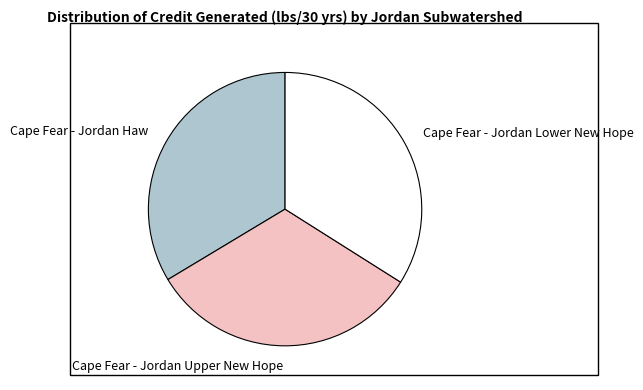

Which has a higher value, Cape Fear - Jordan Lower New Hope or Cape Fear - Jordan Upper New Hope?

Cape Fear - Jordan Lower New Hope